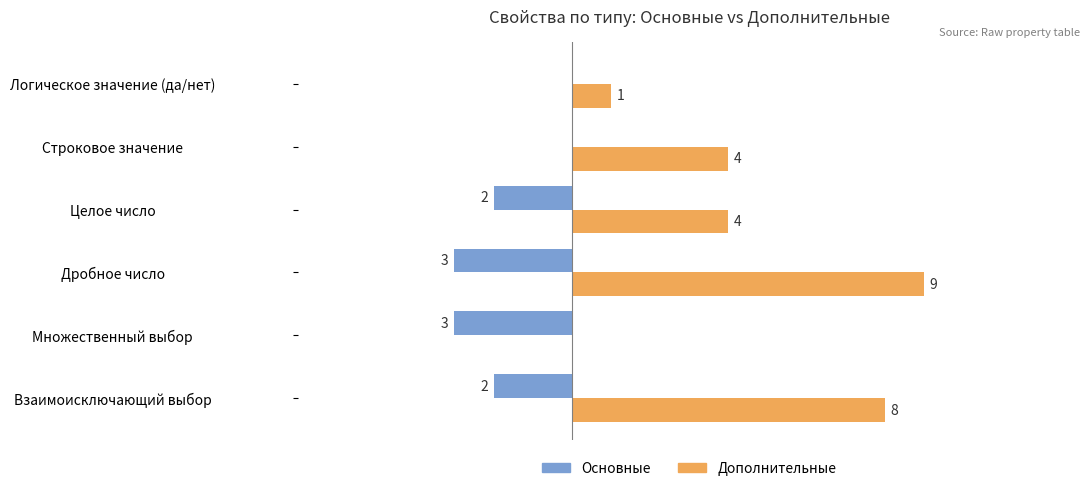

Is the value of Дополнительные at Взаимоисключающий выбор greater than the value of Основные at Логическое значение (да/нет)?

Yes